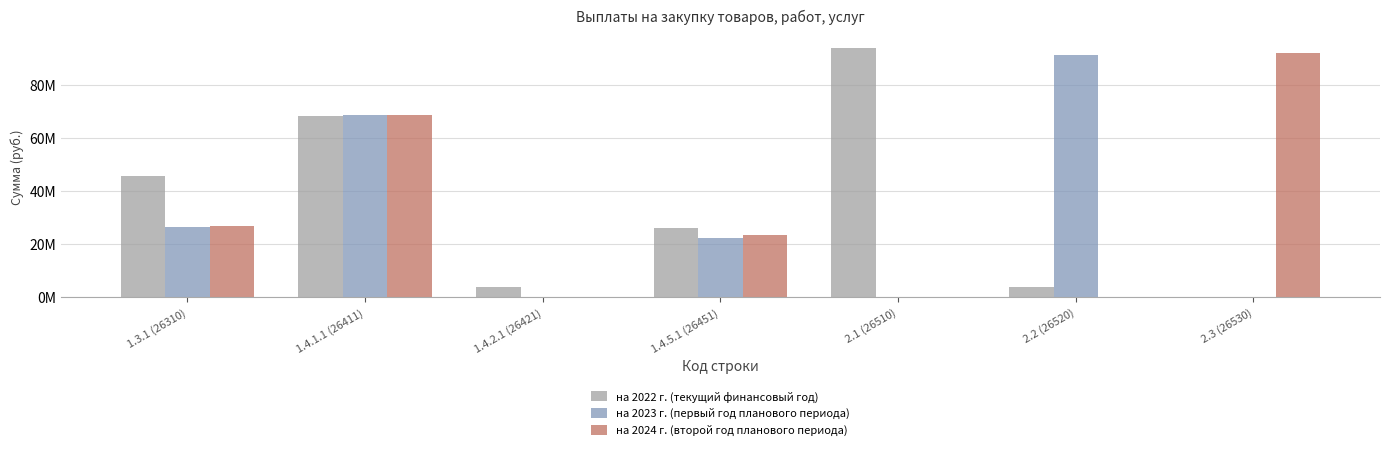

What are all the series names shown in the legend?

на 2022 г. (текущий финансовый год), на 2023 г. (первый год планового периода), на 2024 г. (второй год планового периода)